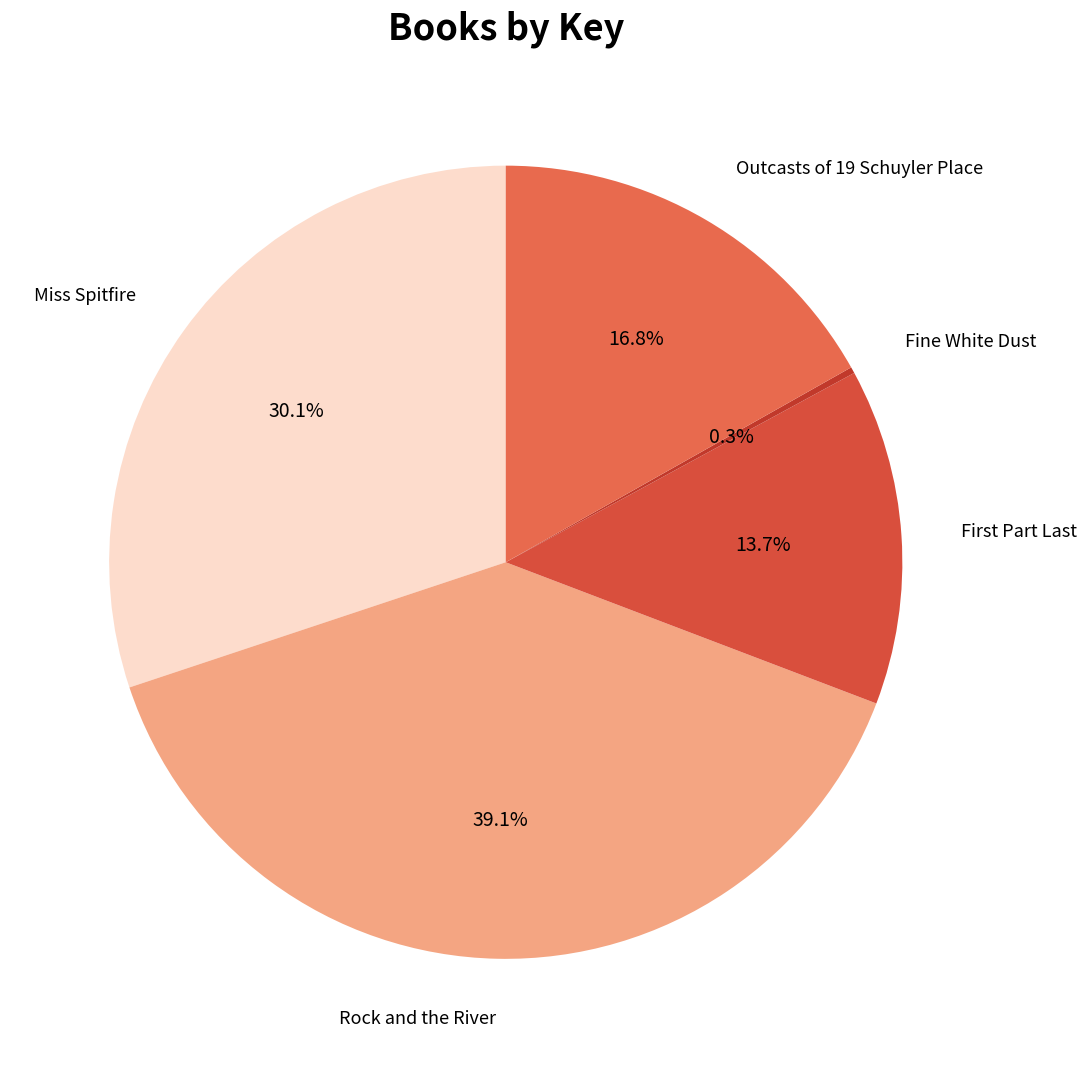

Which slice is the smallest?

Fine White Dust